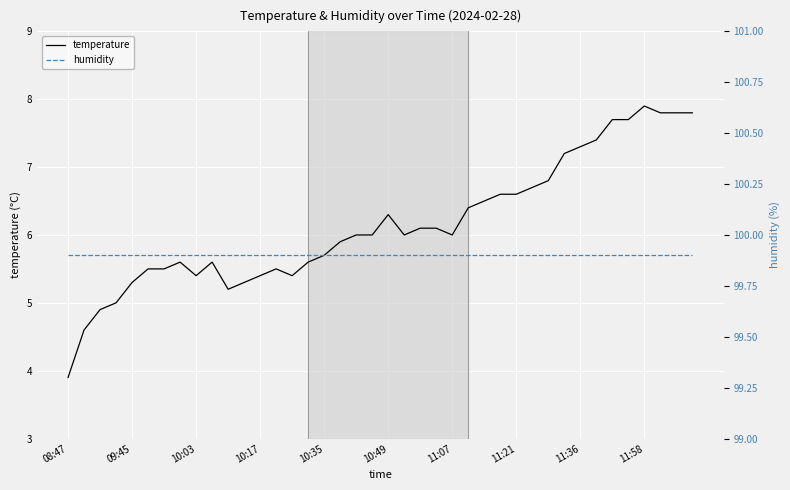

Rank the series by their average value, from lowest to highest.

temperature, humidity